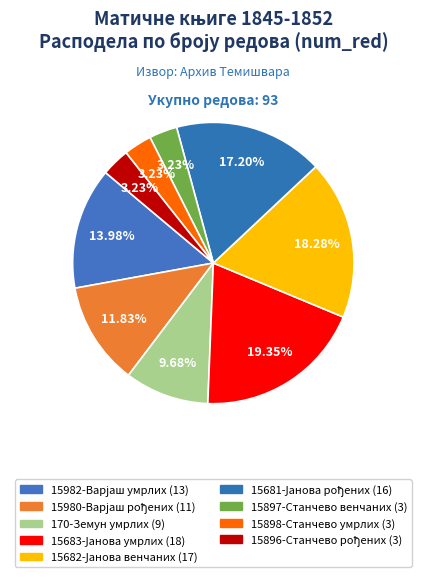

Count the number of slices in the pie.

9